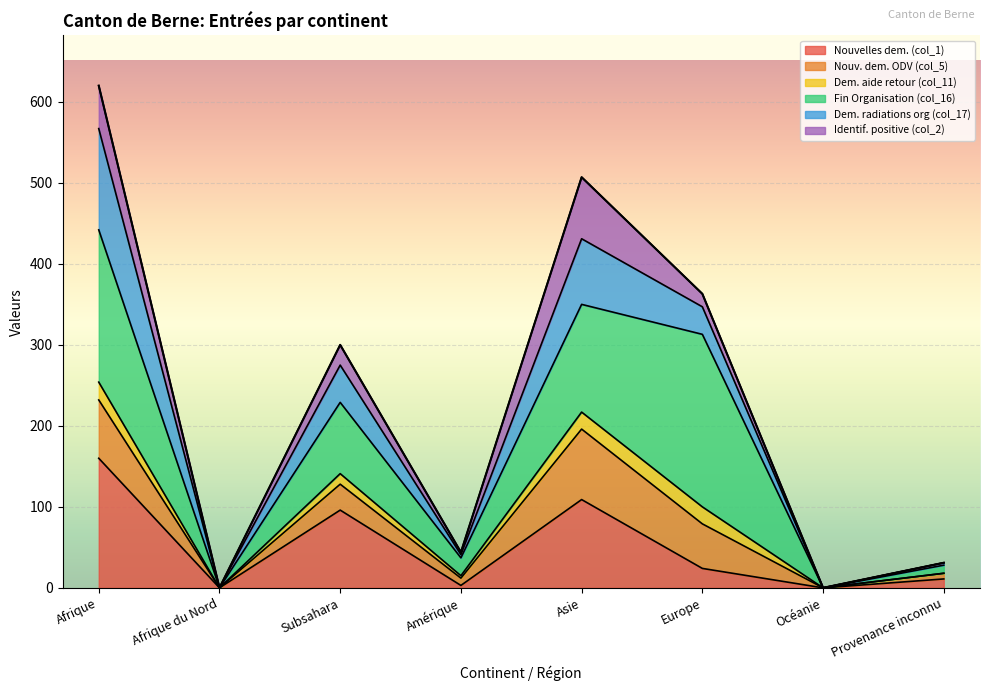

What is the total value across all series at Europe?

363